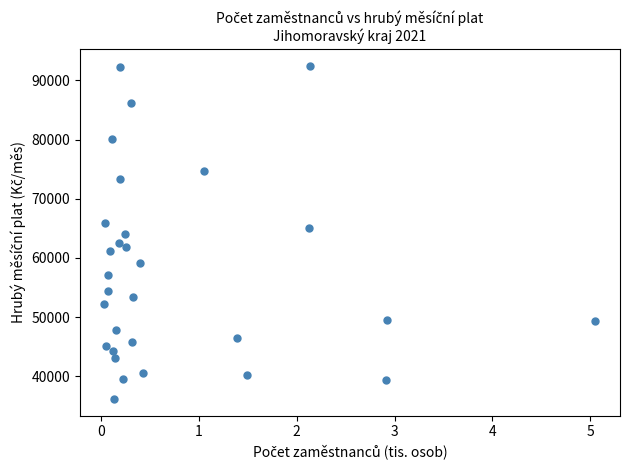

What is the range of Y values (max minus min)?

56279.2